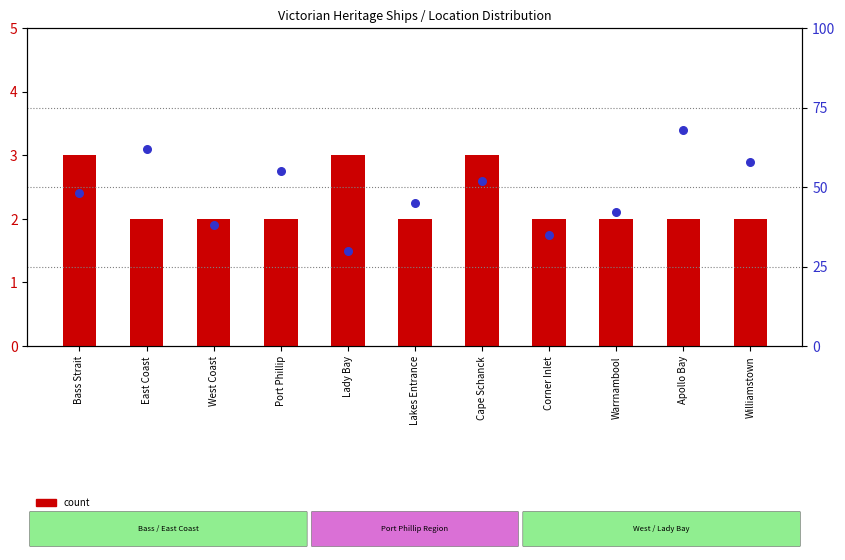

What is the total value across all series at Apollo Bay?

70